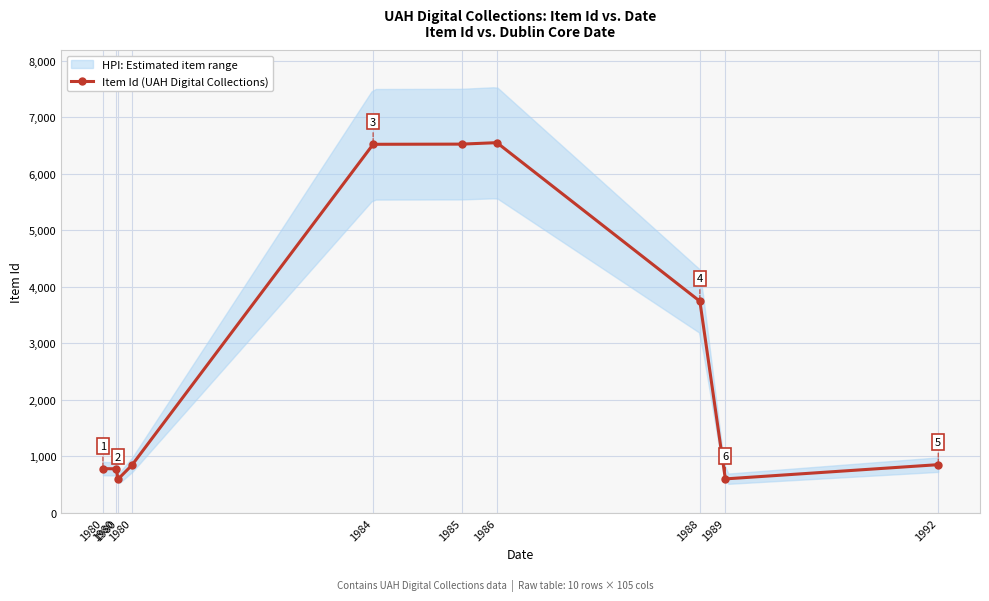

How many values are below 854?

5